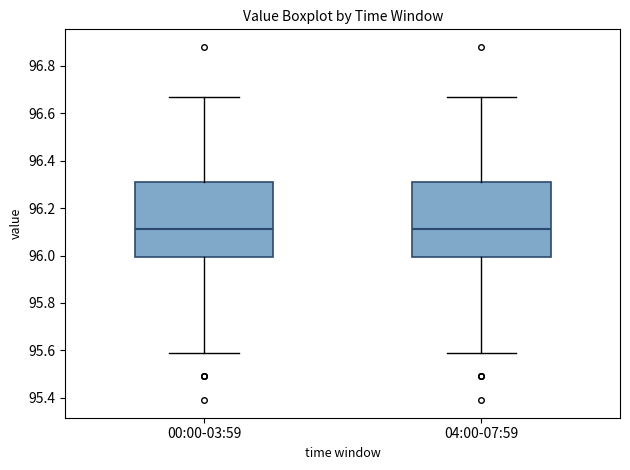

Where is the upper edge of the box for 00:00-03:59 on the y-axis? The values are not printed on the chart, so give them approximately, as read against the axis.

96.32